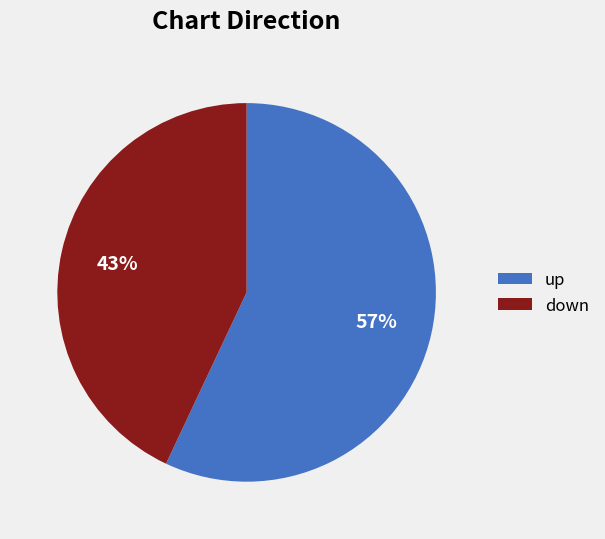

Which has a higher value, down or up?

up